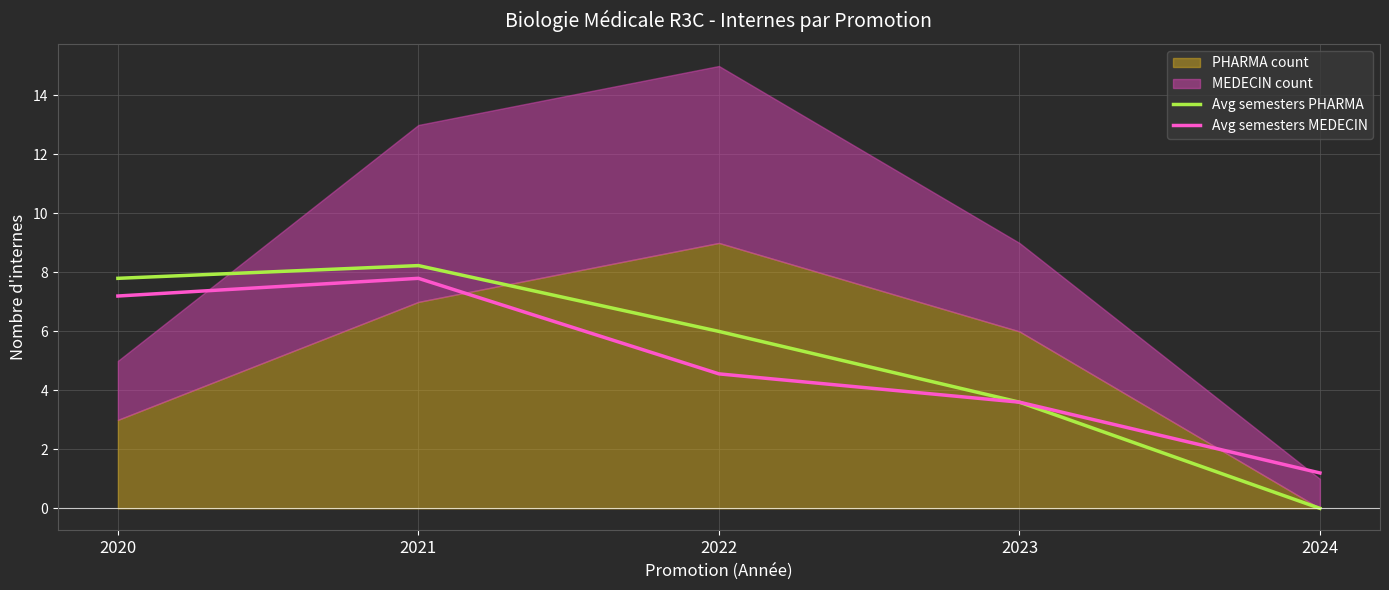

What is the value of the Avg semesters PHARMA point at the 1st from the left?

7.8